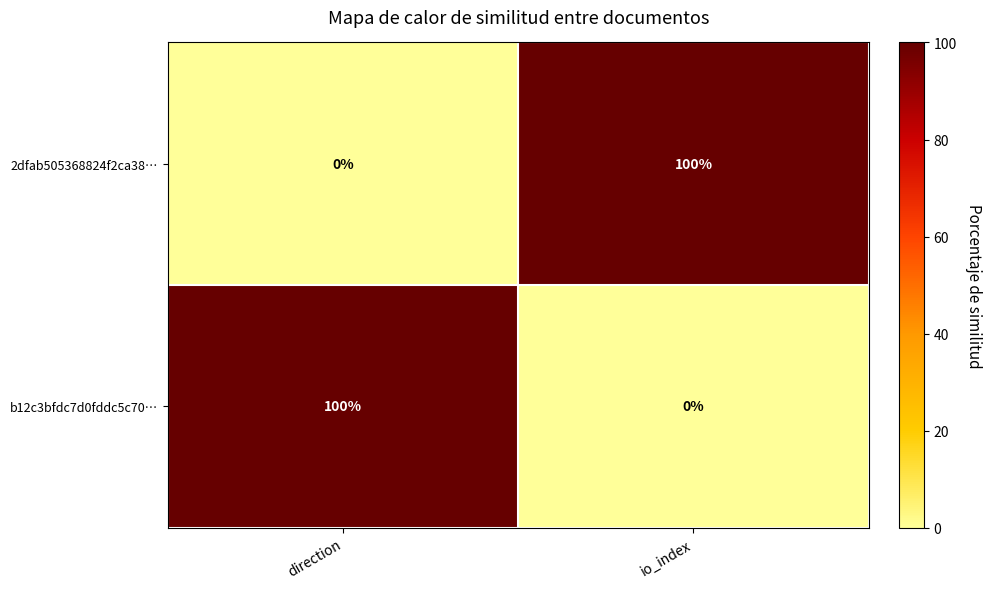

Where is 2dfab505368824f2ca38… nearest to the value 50?

direction